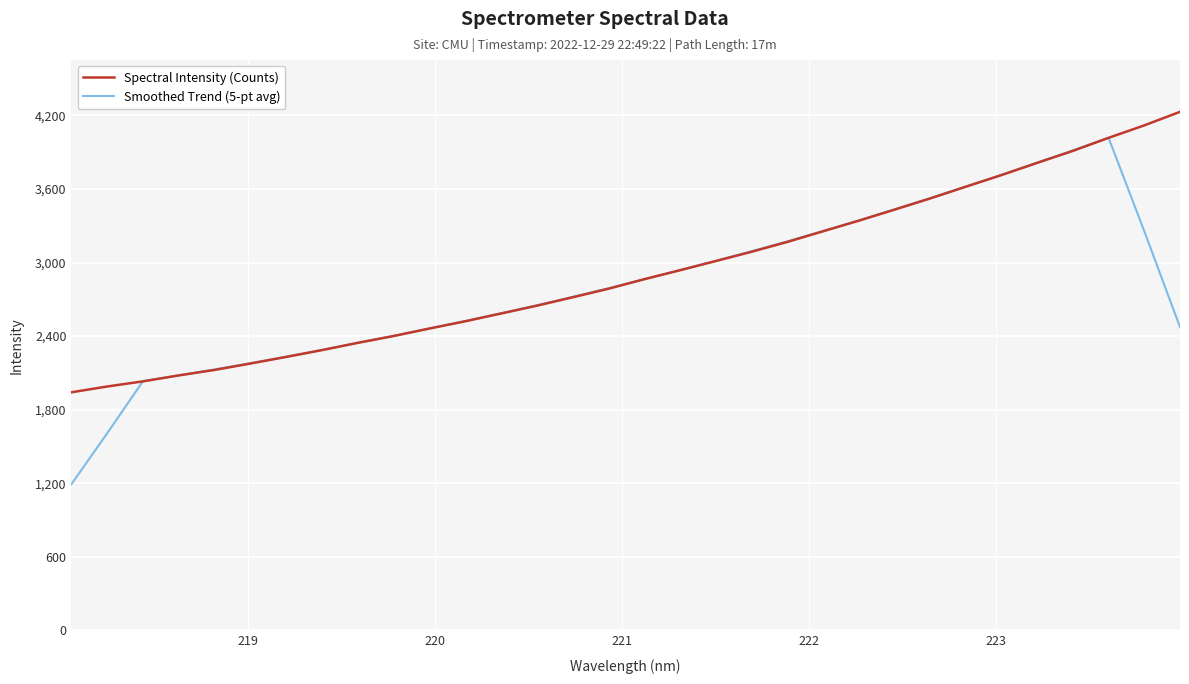

What is the smallest value displayed?

1192.3